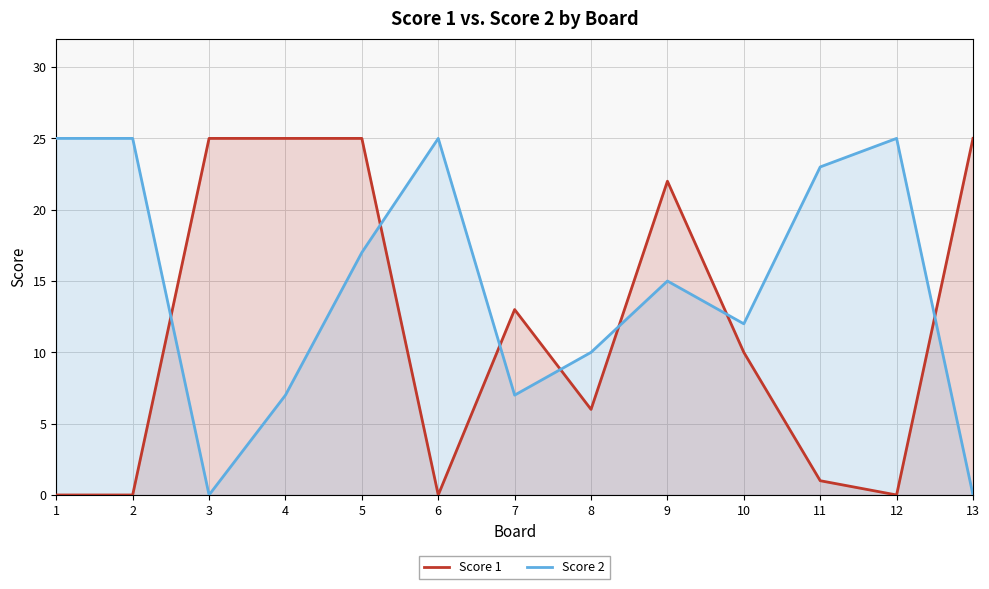

What is the maximum value shown in the chart?

25